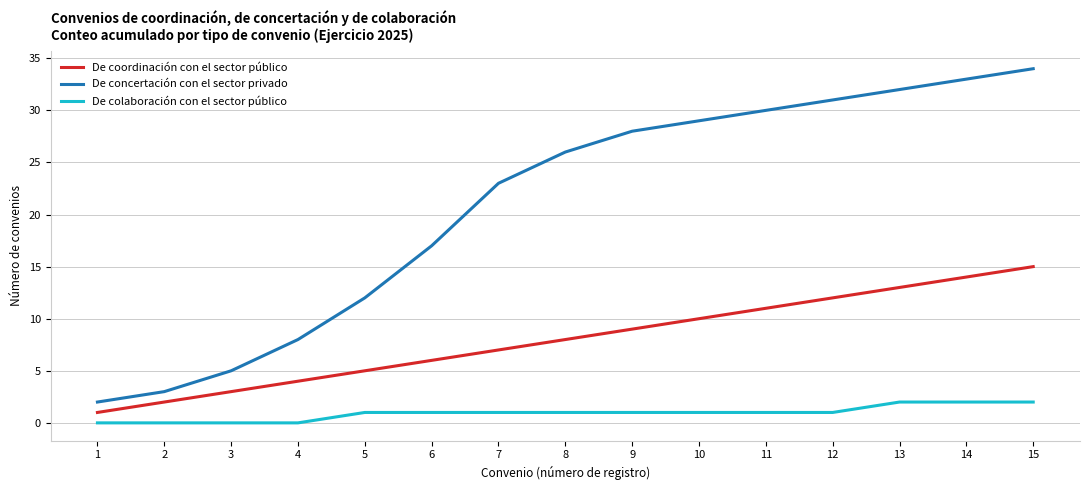

Which series has the largest range (max minus min)?

De concertación con el sector privado